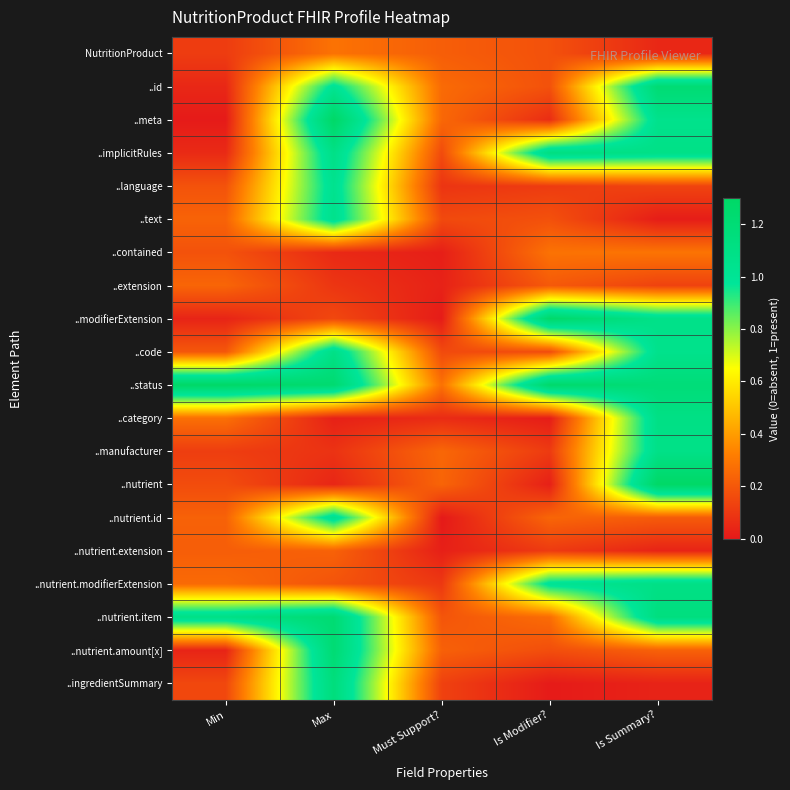

At which category does the chart reach its peak across all series?

Is Summary?